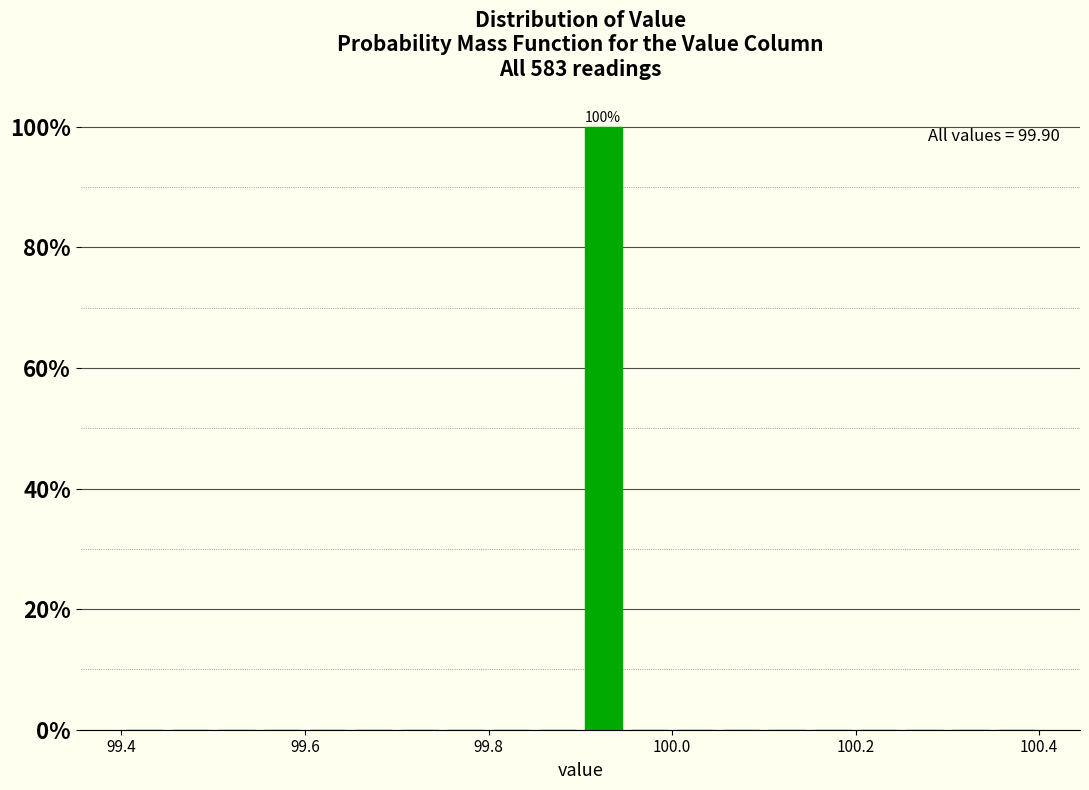

Around what value on the x-axis is the tallest bar? Give the approximate position of its centre, as read against the axis.

99.92